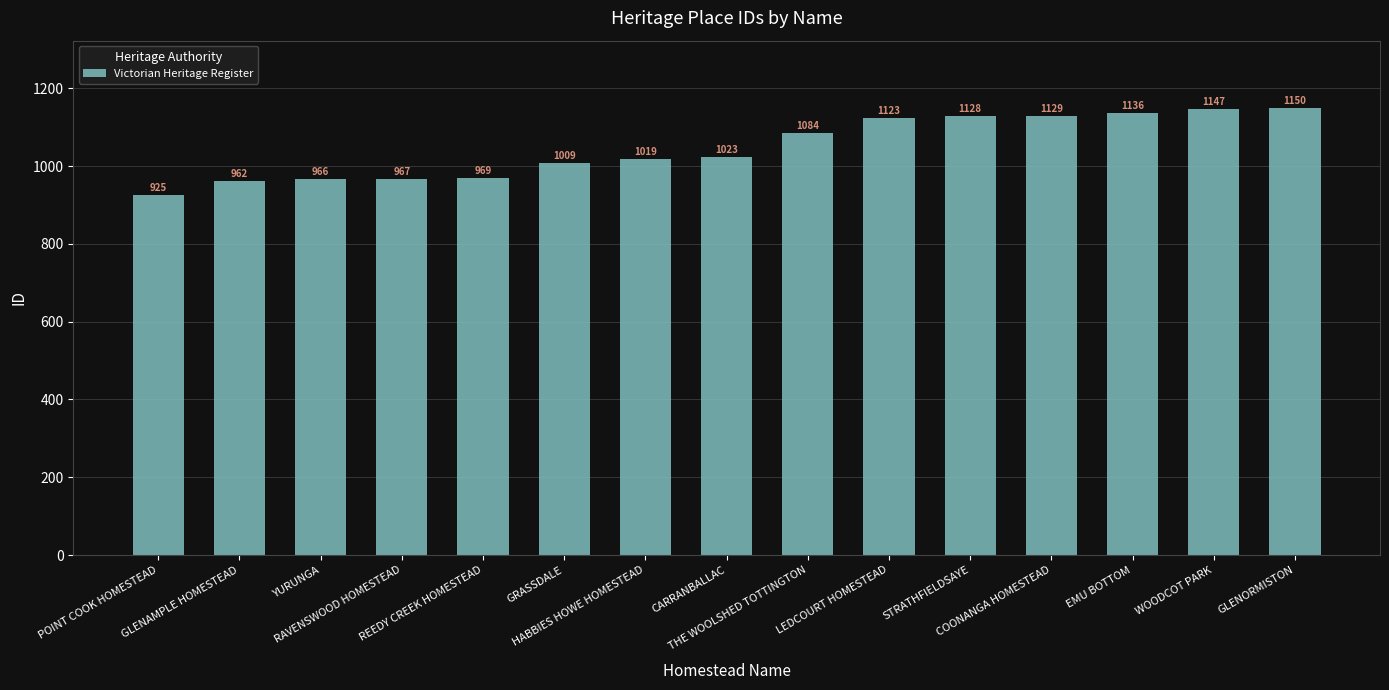

What is the difference between the values at THE WOOLSHED TOTTINGTON and EMU BOTTOM?

52